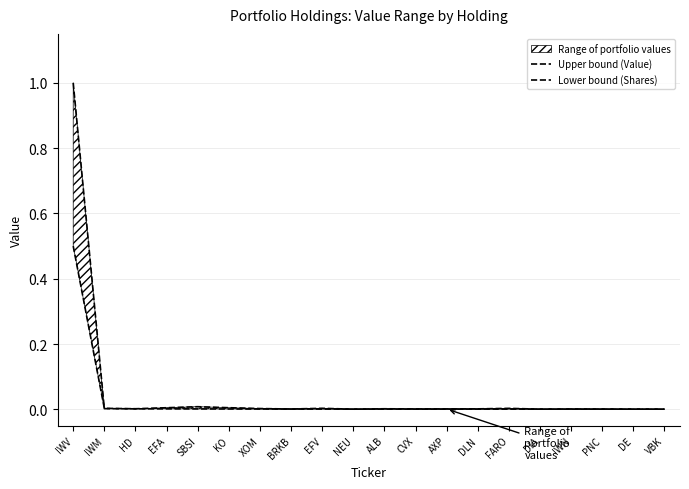

The value of Upper bound (Value) at AXP is 0.0. True or false?

False